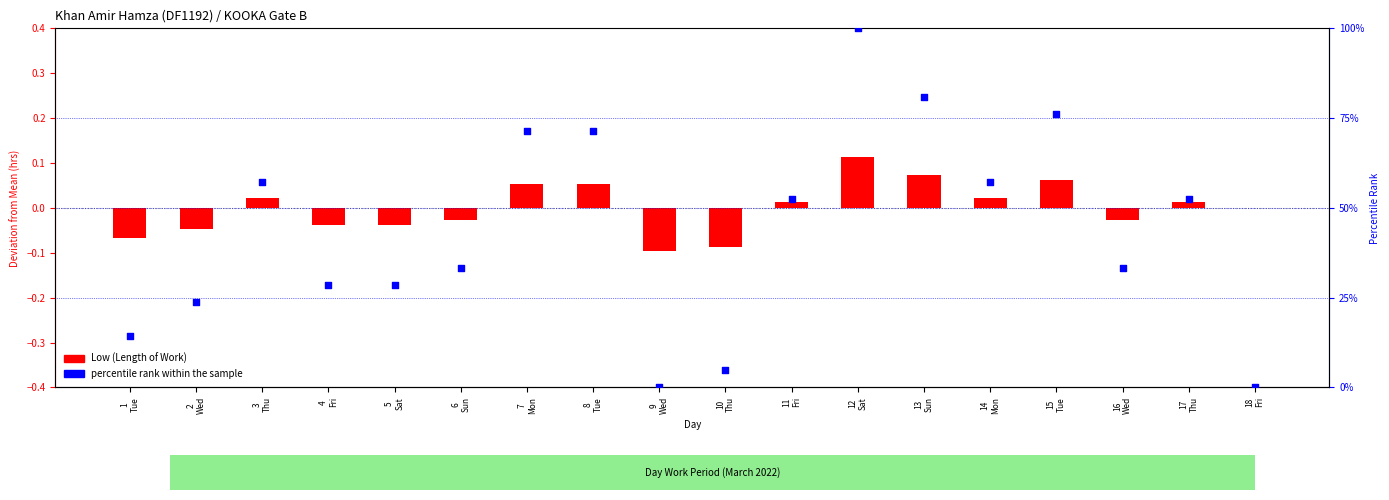

At how many categories does at least one series exceed 19?

14